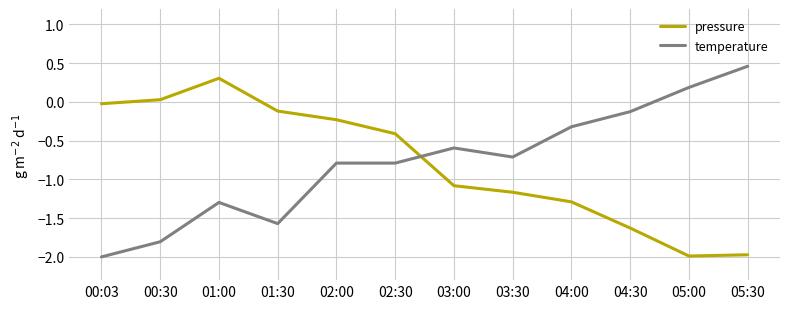

What are all the series names shown in the legend?

pressure, temperature